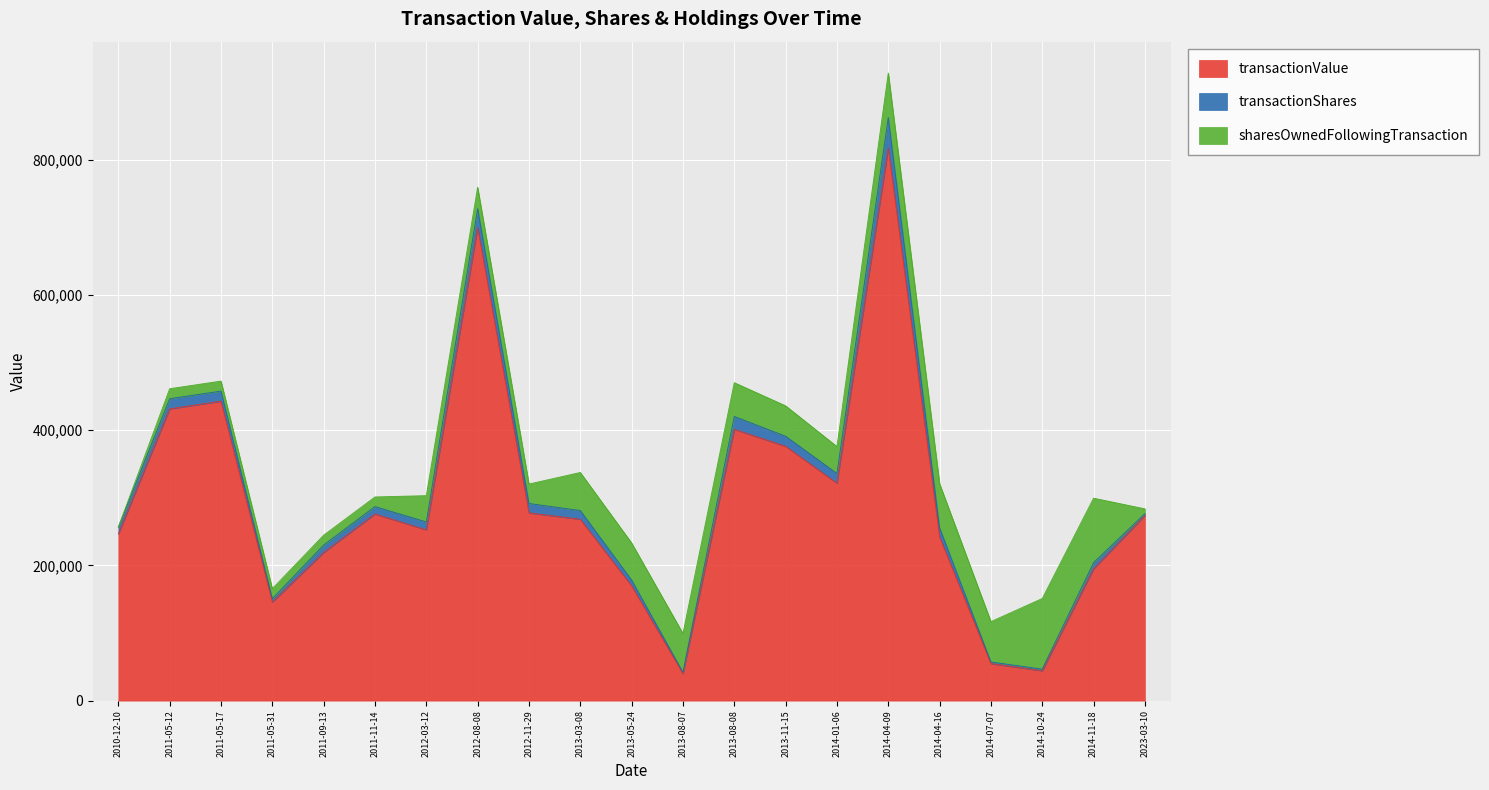

True or false: transactionShares has more than 0 interior local peaks.

True